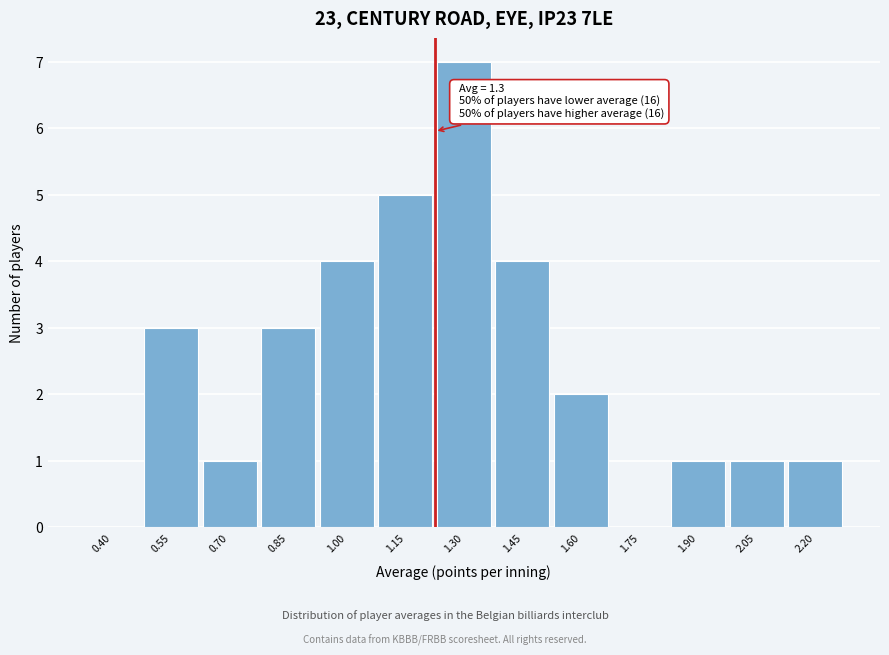

Reading left to right, what are all the values shown in this chart?

0.40=0	0.55=3	0.70=1	0.85=3	1.00=4	1.15=5	1.30=7	1.45=4	1.60=2	1.75=0	1.90=1	2.05=1	2.20=1